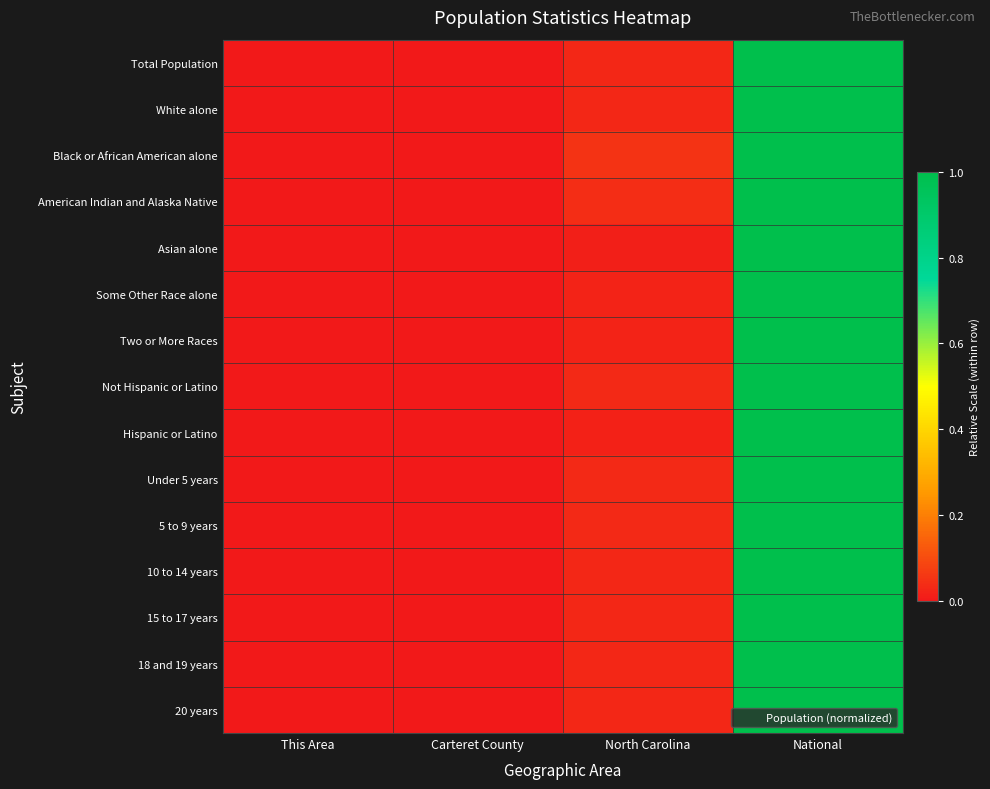

Which label corresponds to the smallest value in the chart?

This Area